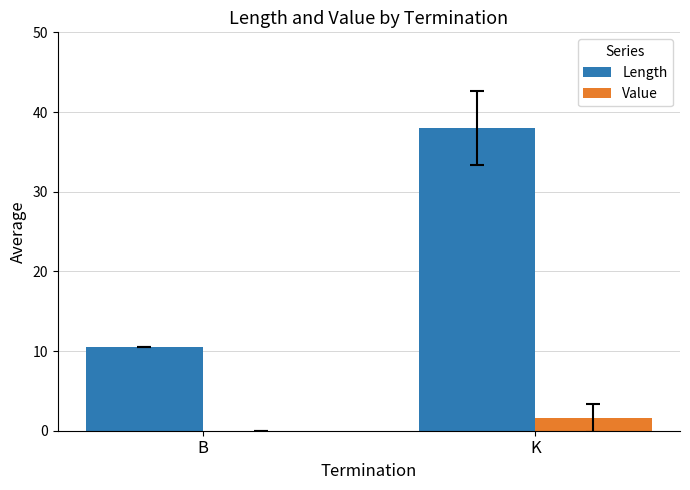

Reading left to right, list all the values displayed in this chart.

Length: 10.5	38.0
Value: 0.0	1.6